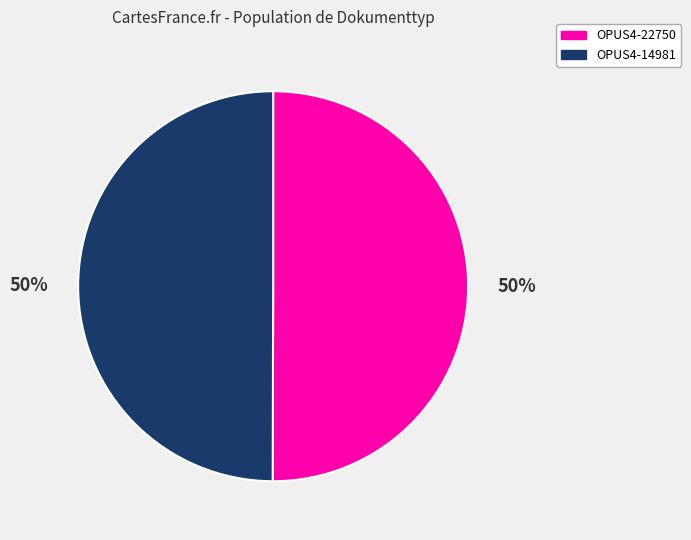

Approximately how many times larger is the value at OPUS4-22750 compared to OPUS4-14981?

1.0